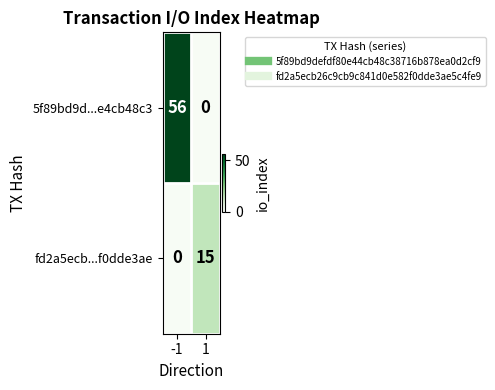

At -1, list the series in order from largest to smallest.

5f89bd9d...e4cb48c3, fd2a5ecb...f0dde3ae